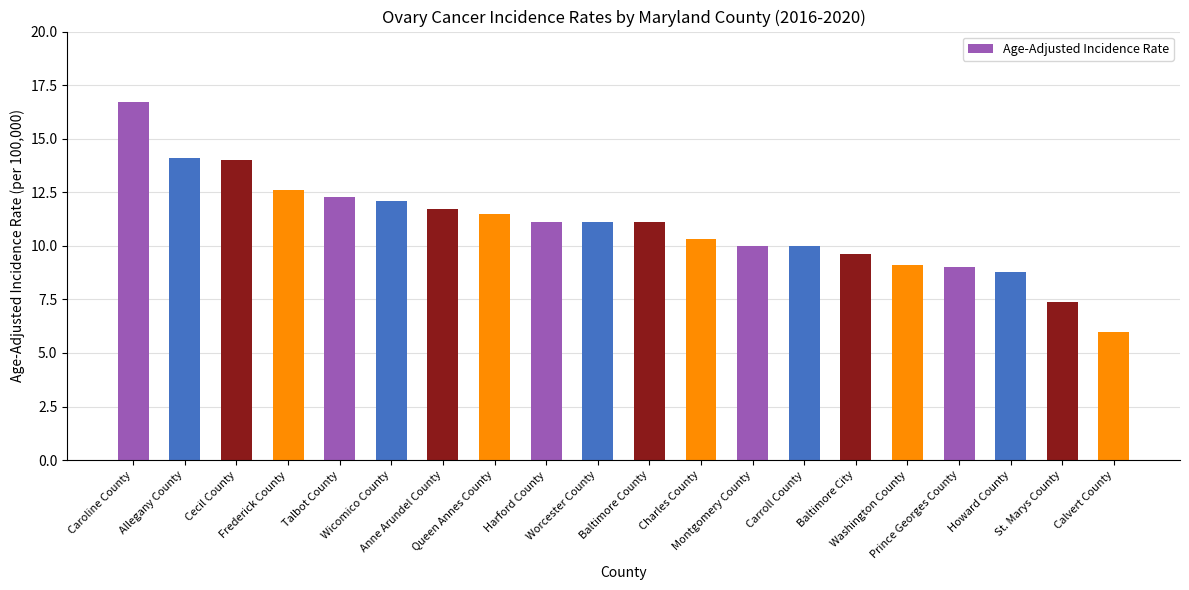

What is the label of the 9th bar from the right?

Charles County